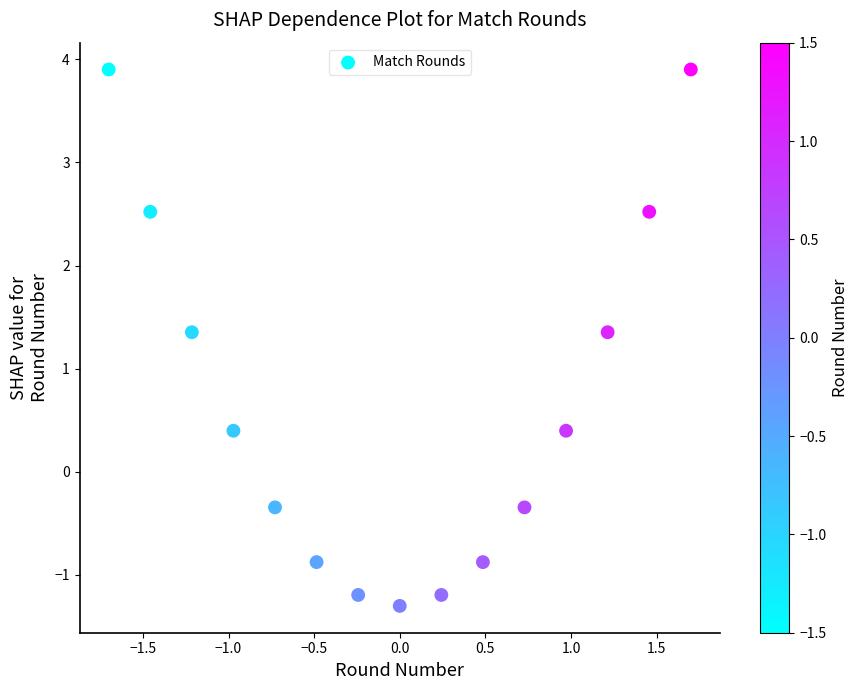

What is the range of Y values (max minus min)?

5.2